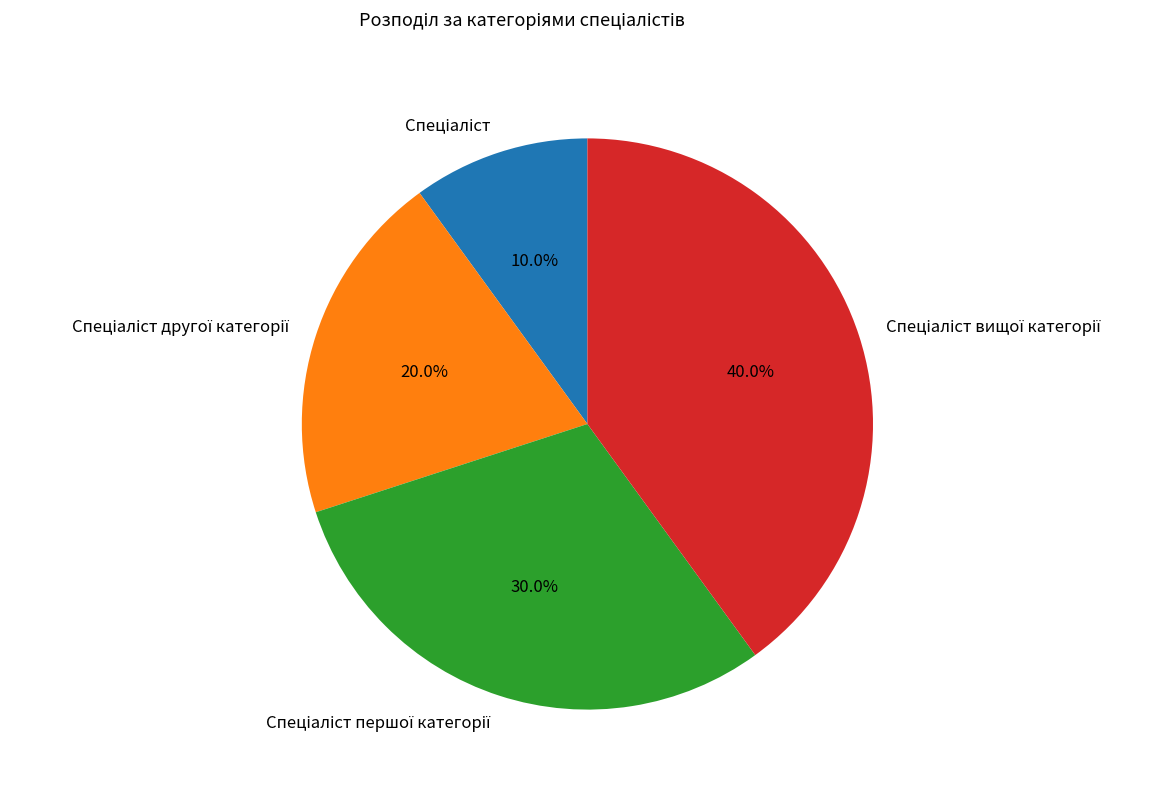

Is there a majority slice in this chart?

No